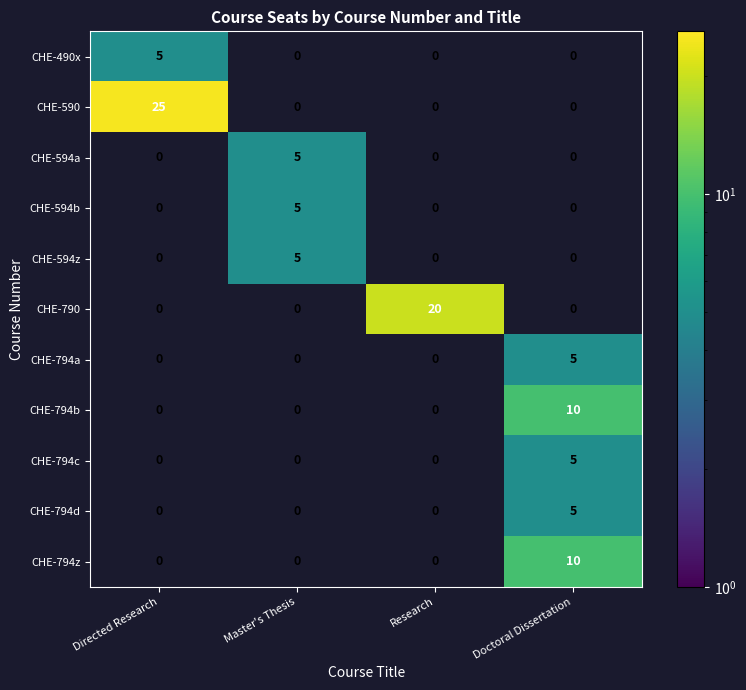

Count the number of categories in the chart.

4